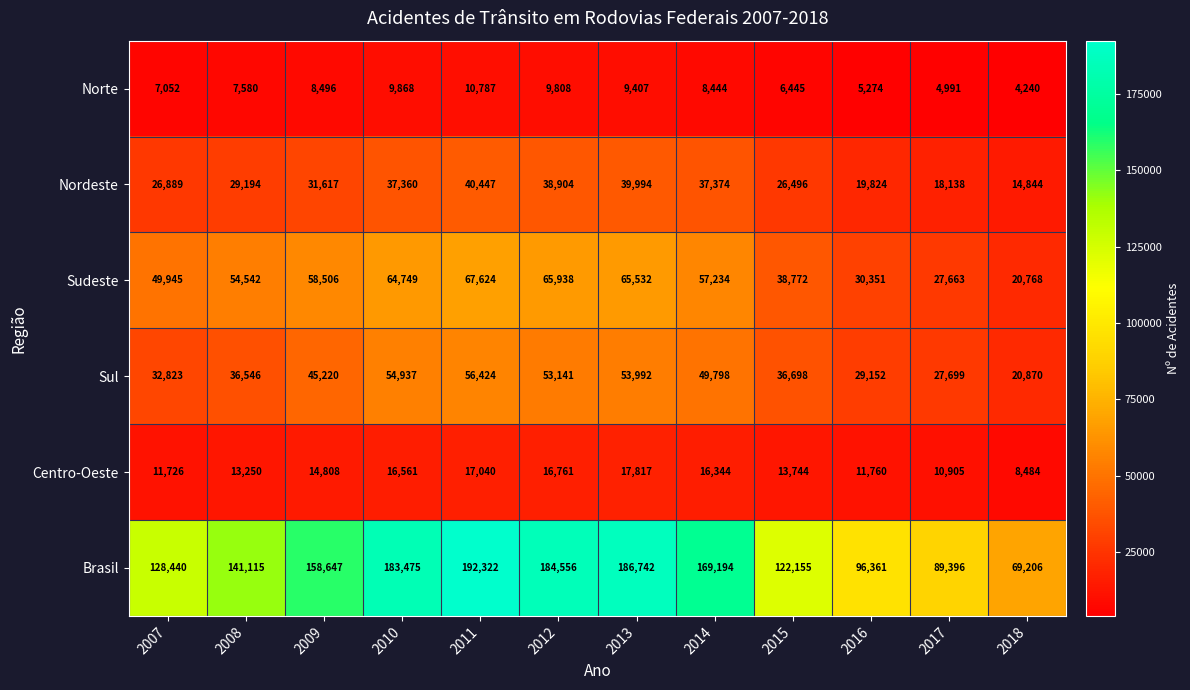

What is the highest value of the Nordeste series?

40447